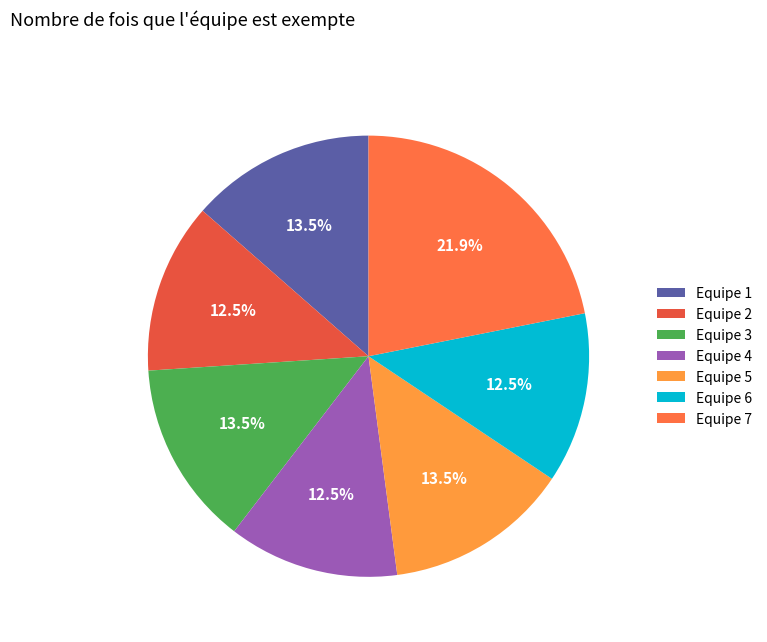

Do Equipe 1 and Equipe 6 together represent more than half of the pie?

No